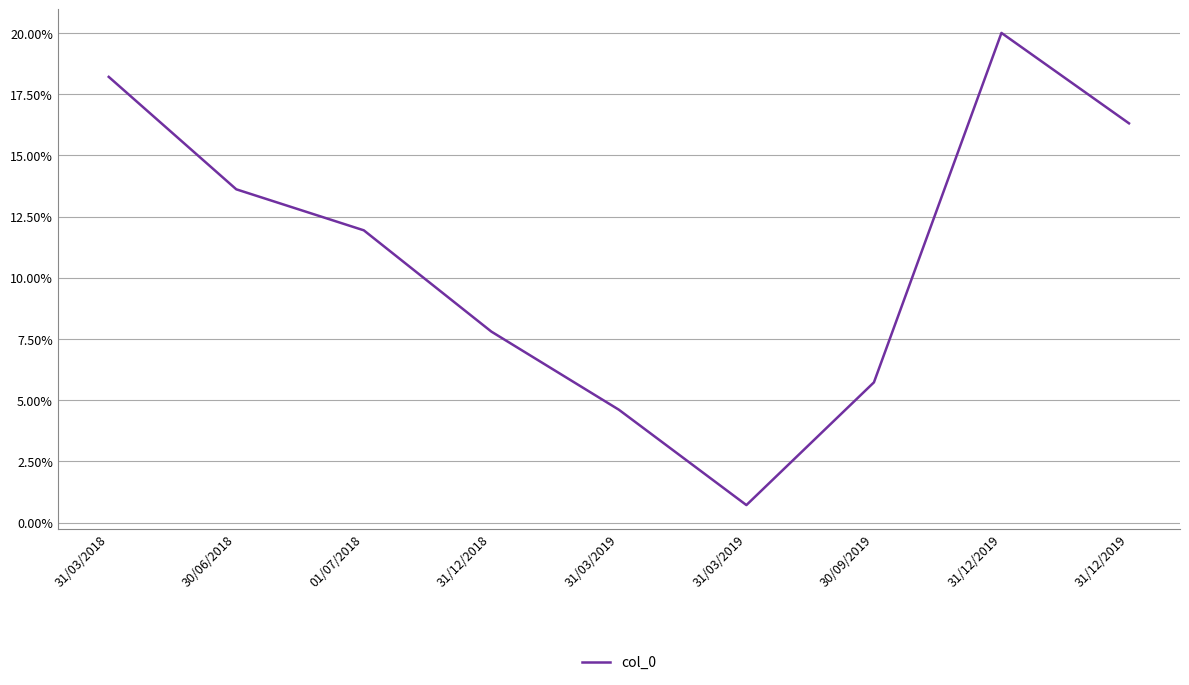

What is the greatest value displayed?

20.0